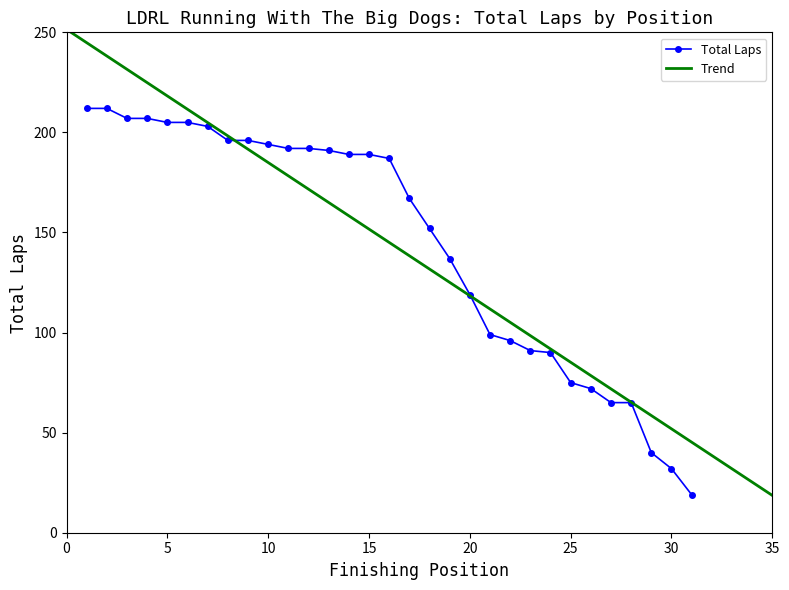

Does the chart have visible grid lines?

No